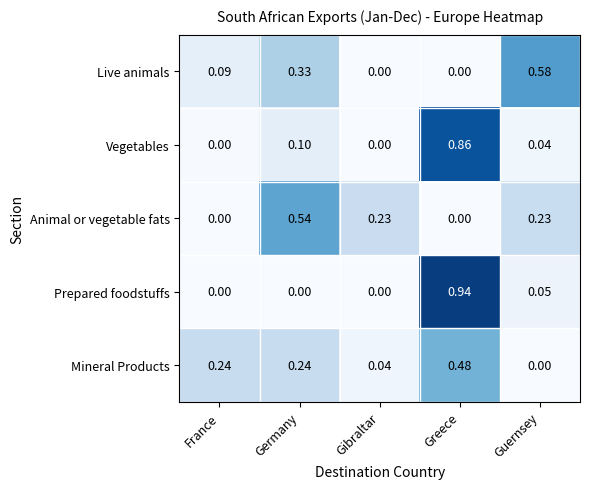

Is the value of Live animals at Guernsey greater than the value of Mineral Products at France?

Yes